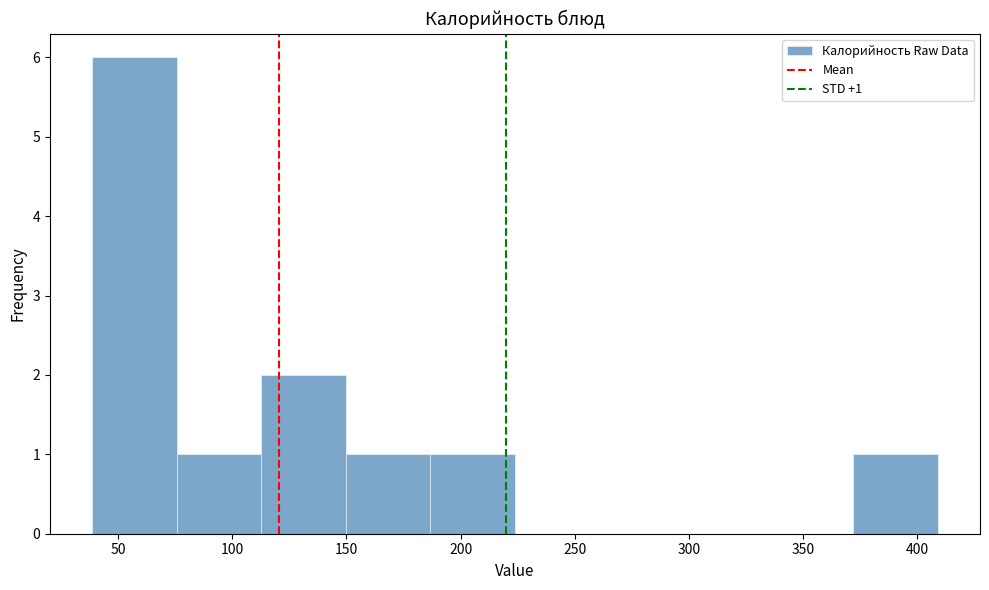

Which range on the x-axis has the tallest bar?

40 to 75